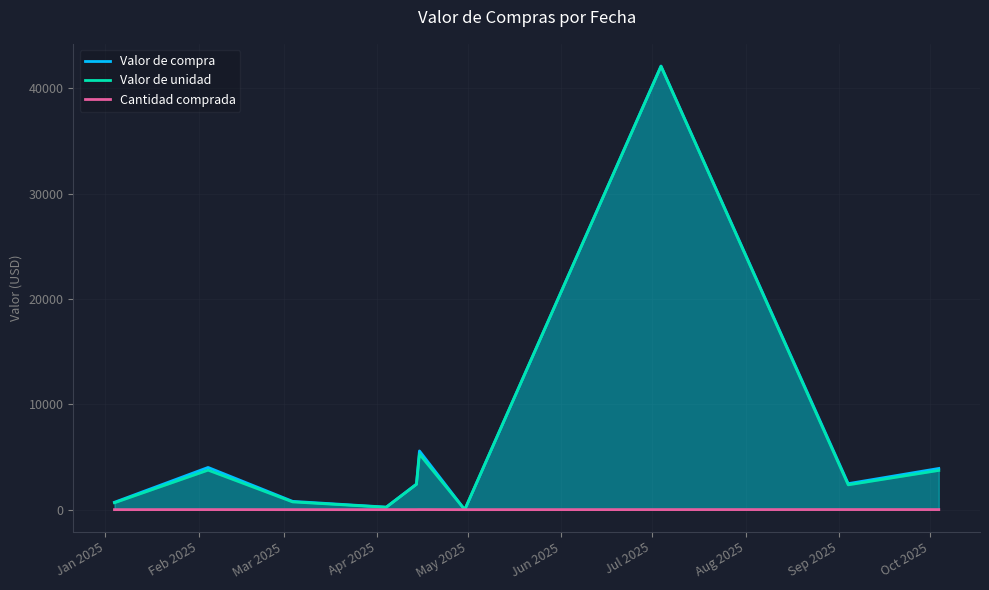

What is the difference between the maximum and second lowest values in the Valor de compra series?

41875.1